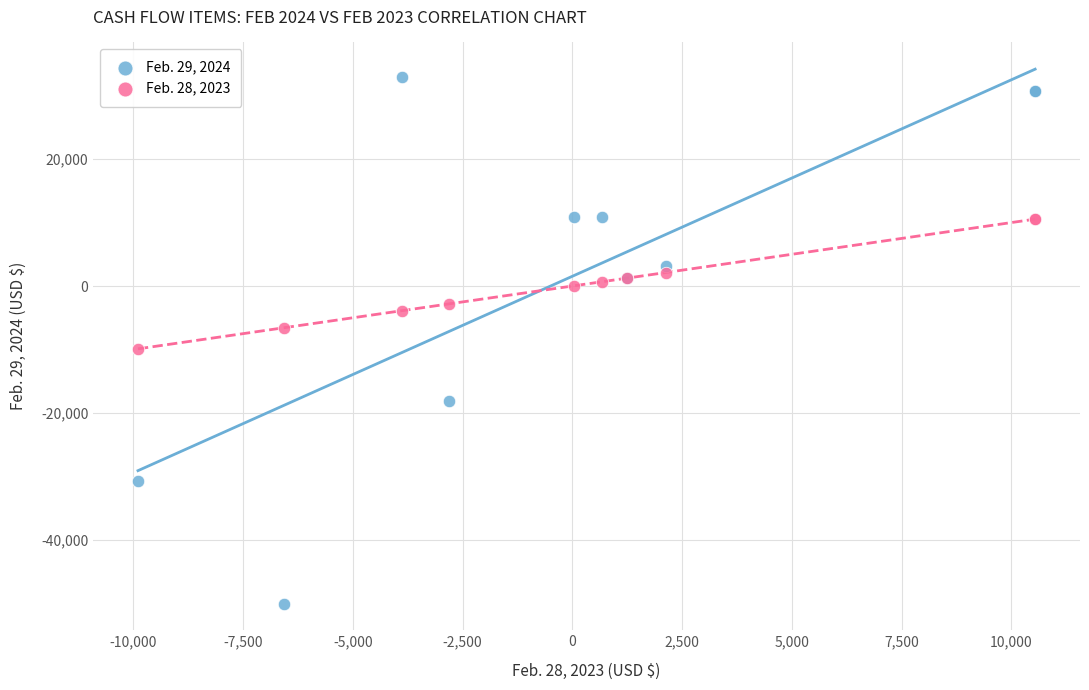

What is the X range (max minus min) for the scatter plot?

20440